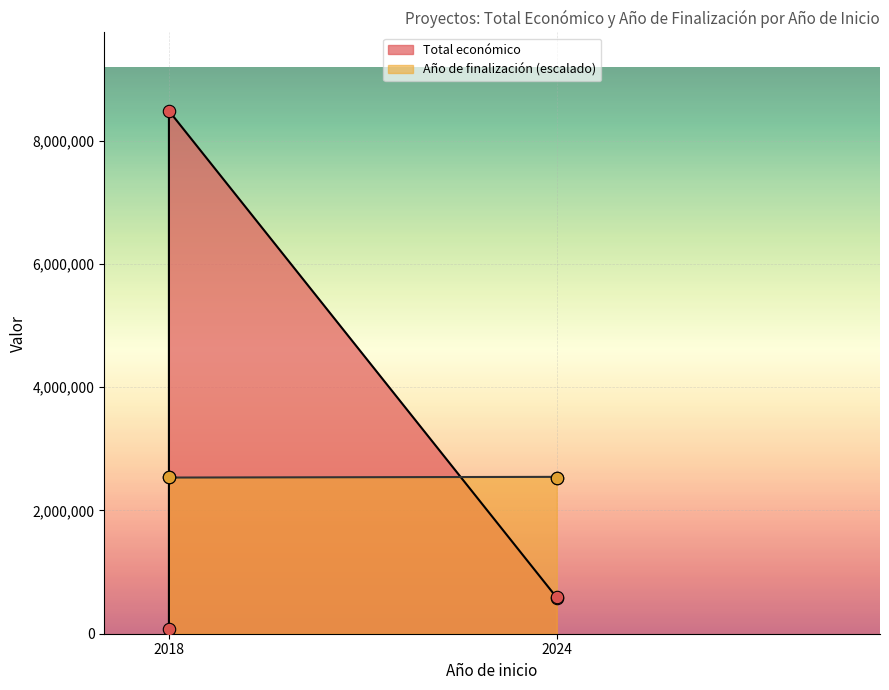

Is the value of Año de finalización at 2024 greater than the value of Total económico at 2018?

Yes